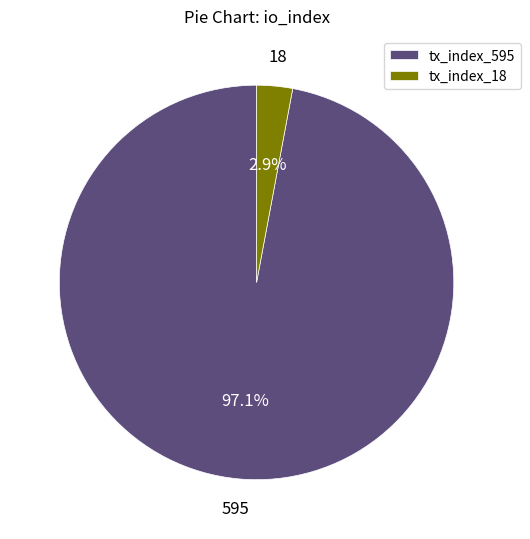

Which has a higher value, tx_index_595 or tx_index_18?

tx_index_595